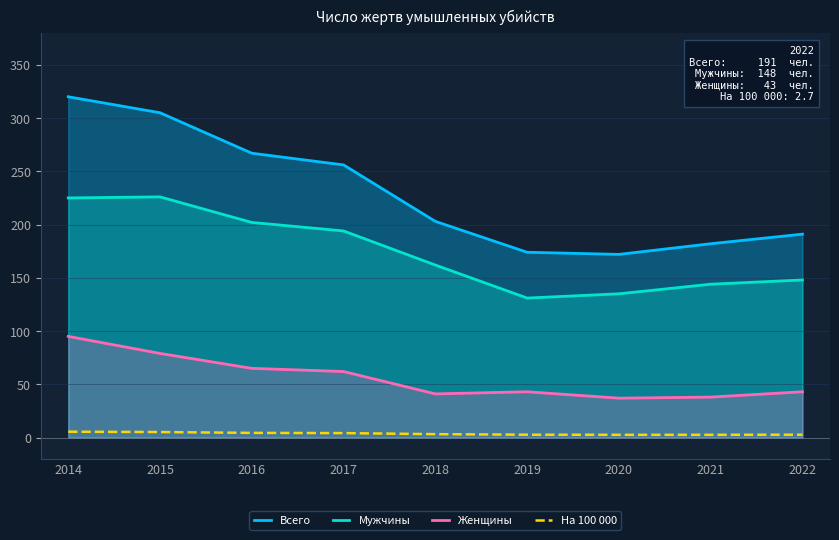

Reading right to left, list all the values displayed in this chart.

Всего: 2022=191.0	2021=182.0	2020=172.0	2019=174.0	2018=203.0	2017=256.0	2016=267.0	2015=305.0	2014=320.0
Мужчины: 2022=148.0	2021=144.0	2020=135.0	2019=131.0	2018=162.0	2017=194.0	2016=202.0	2015=226.0	2014=225.0
Женщины: 2022=43.0	2021=38.0	2020=37.0	2019=43.0	2018=41.0	2017=62.0	2016=65.0	2015=79.0	2014=95.0
На 100 000: 2022=2.7	2021=2.6	2020=2.6	2019=2.7	2018=3.2	2017=4.2	2016=4.4	2015=5.2	2014=5.5